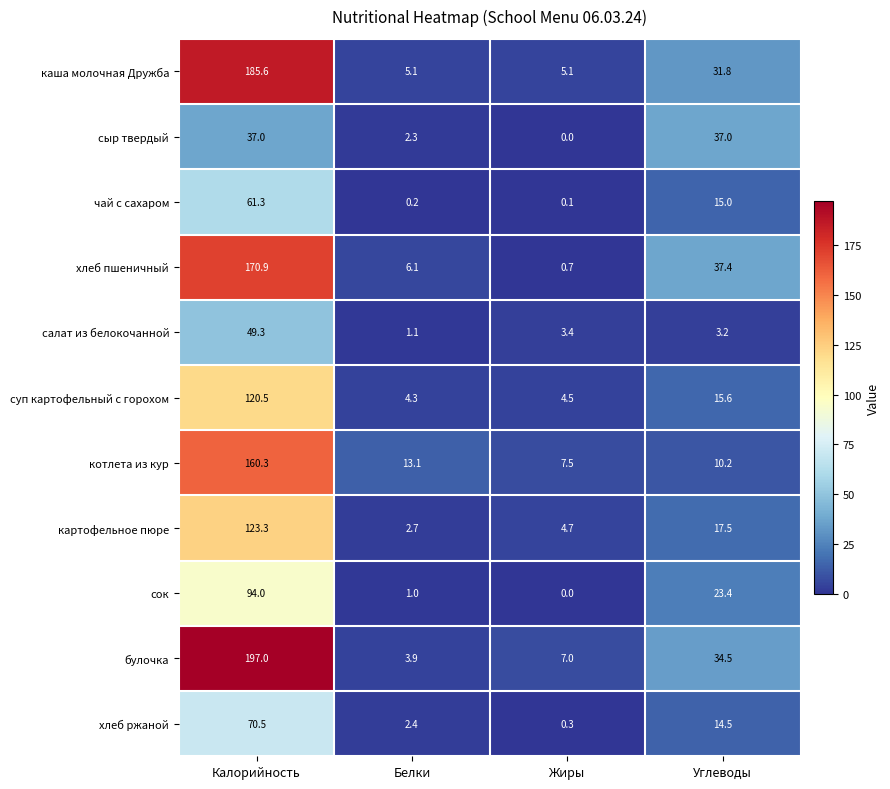

What is the approximate value of суп картофельный с горохом at Калорийность?

120.5